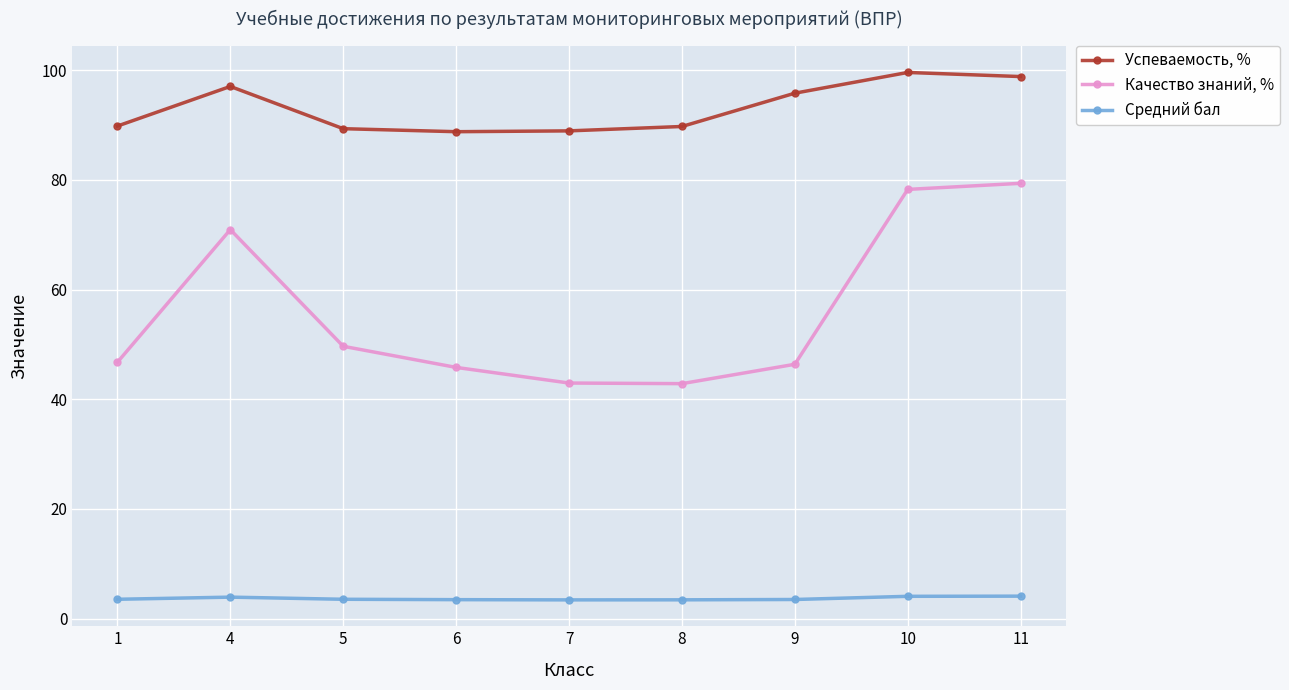

What is the minimum value for Качество знаний, %?

42.8